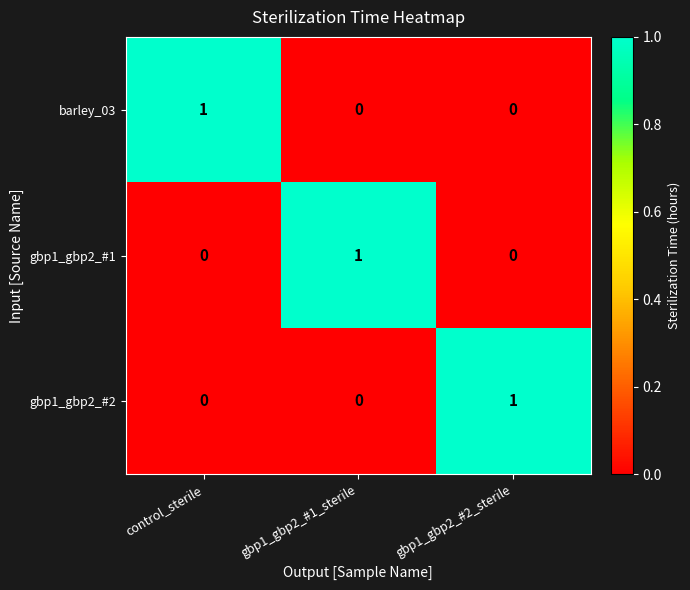

At how many categories does at least one series exceed 0?

3